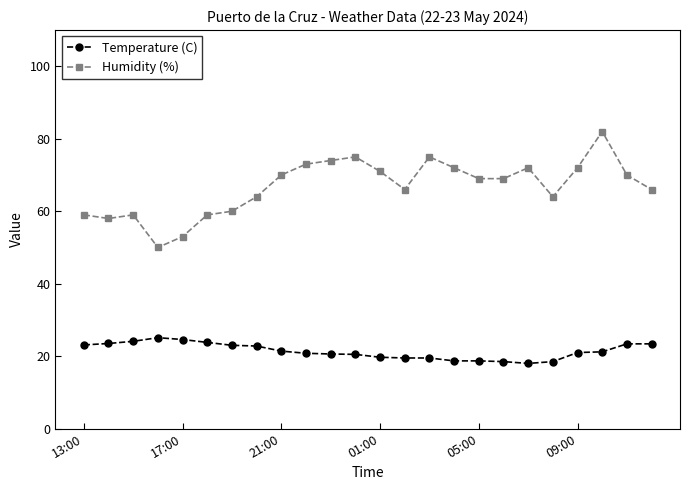

What are all the series names shown in the legend?

Temperature (C), Humidity (%)